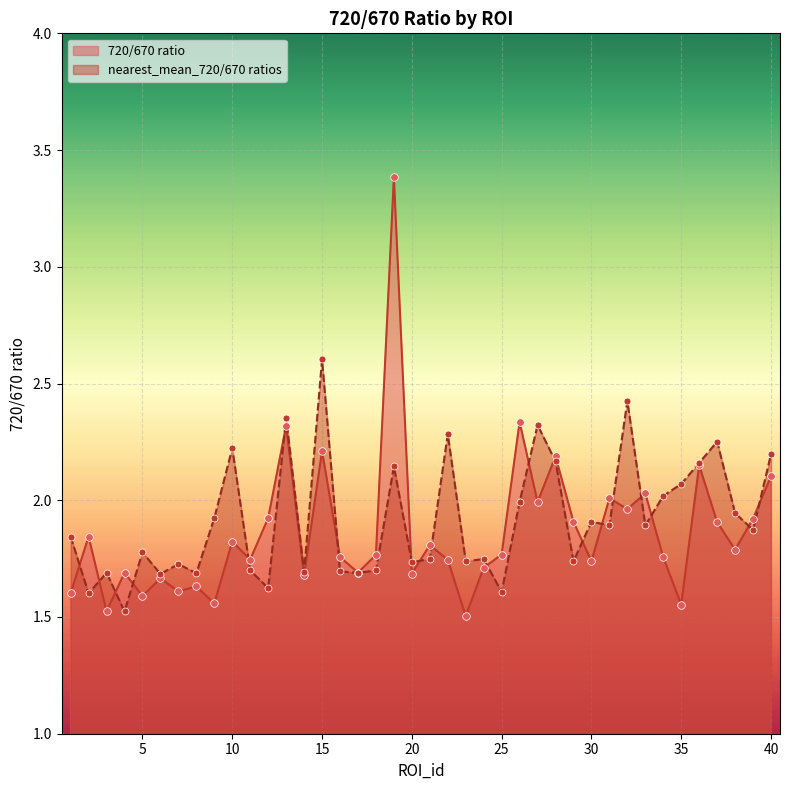

At how many categories does at least one series exceed 2?

16